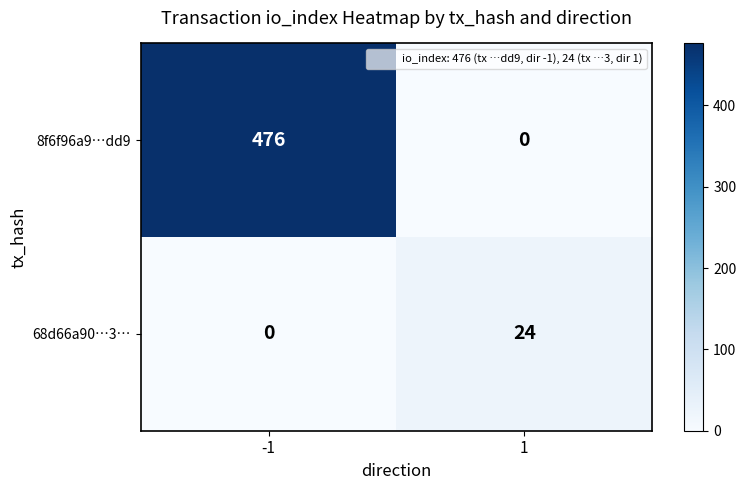

Reading right to left, extract all data points from this chart.

8f6f96a9…dd9: 0	476
68d66a90…3…: 24	0